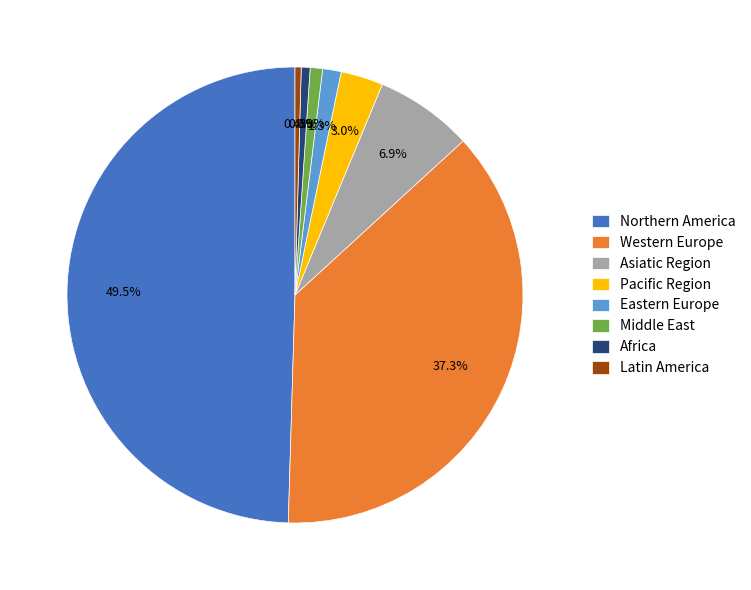

What percentage is NOT represented by Pacific Region?

97.0%